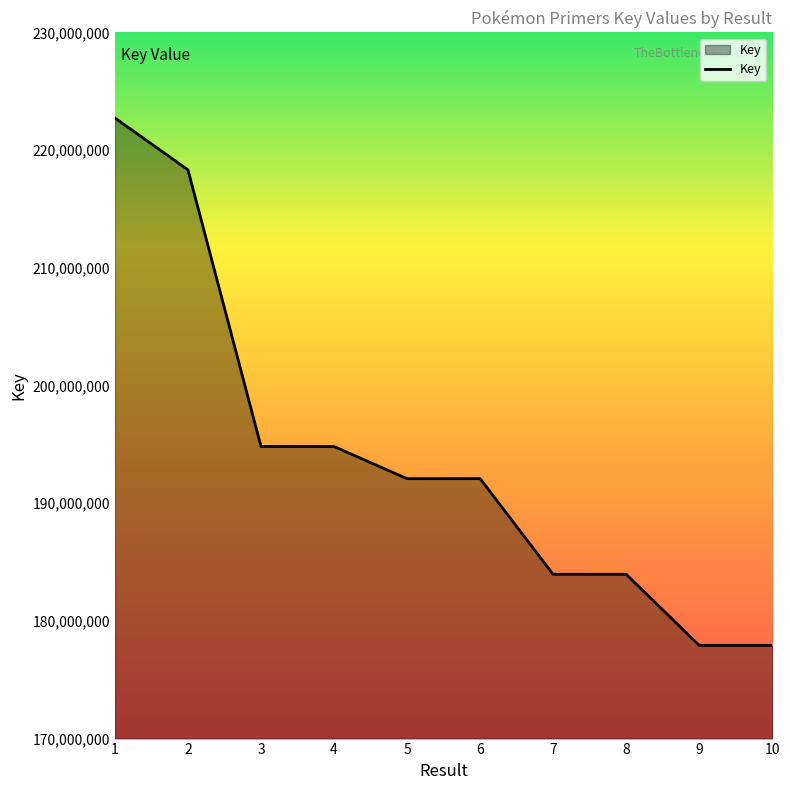

True or false: the data shows 218325940 at 2.

True